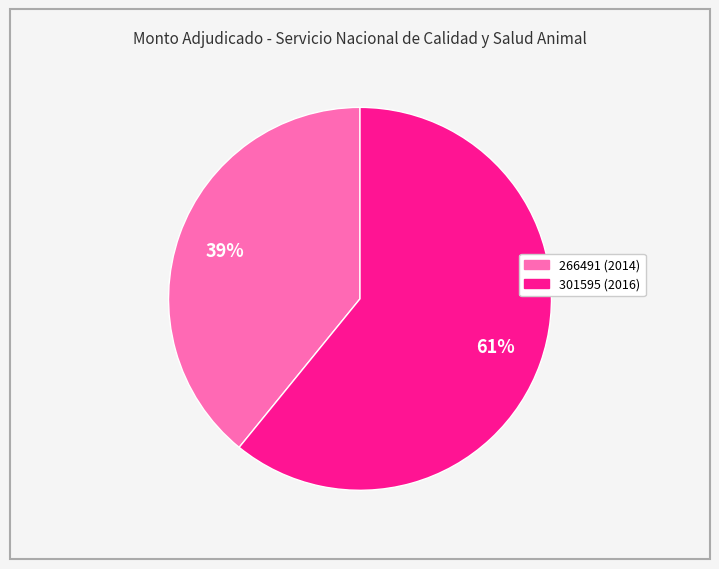

Does any single category account for the majority?

Yes